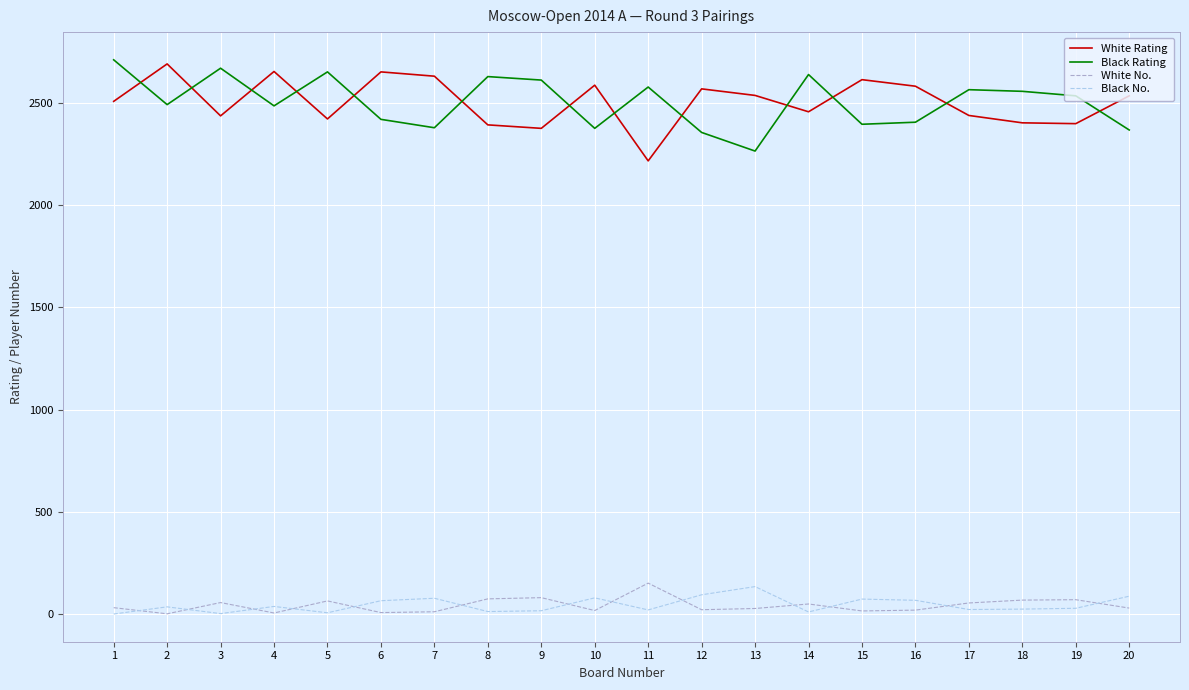

What is the maximum value for White No.?

152